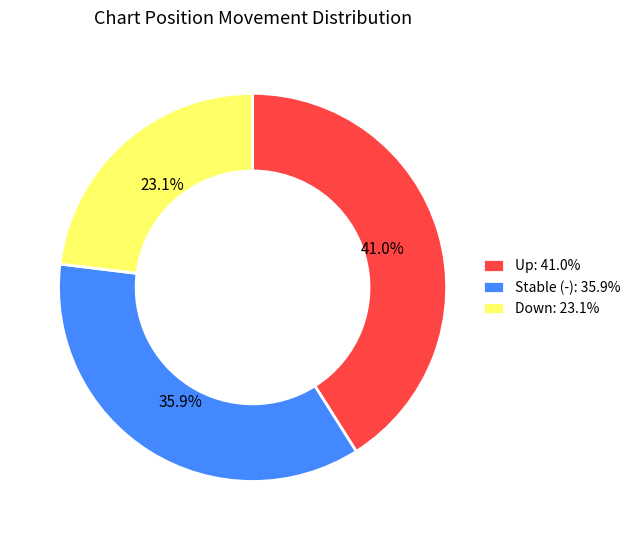

Approximately how many times larger is the value at Up: 41.0% compared to Stable (-): 35.9%?

1.1